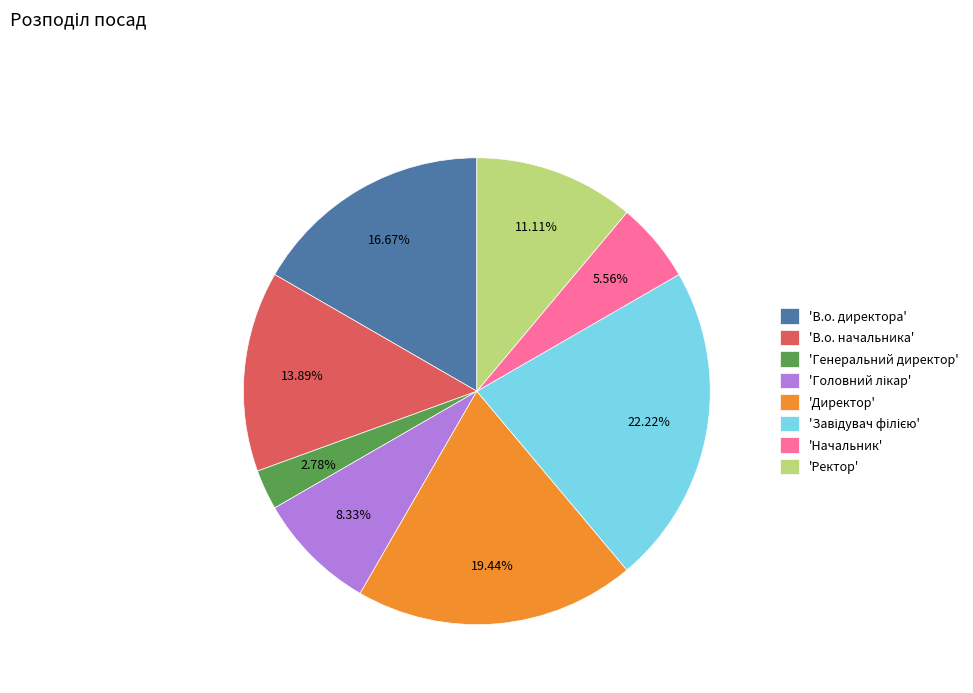

Count the number of slices in the pie.

8